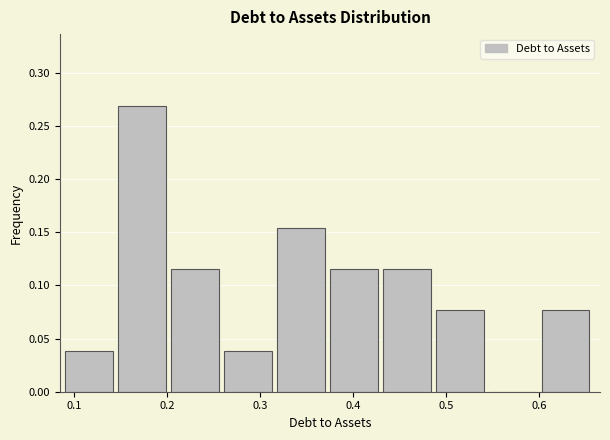

How tall is the bar that spans 0.261 to 0.318 on the x-axis? Neither the bar edges nor the heights are printed on the chart, so give them approximately, as read against the axes.

0.040